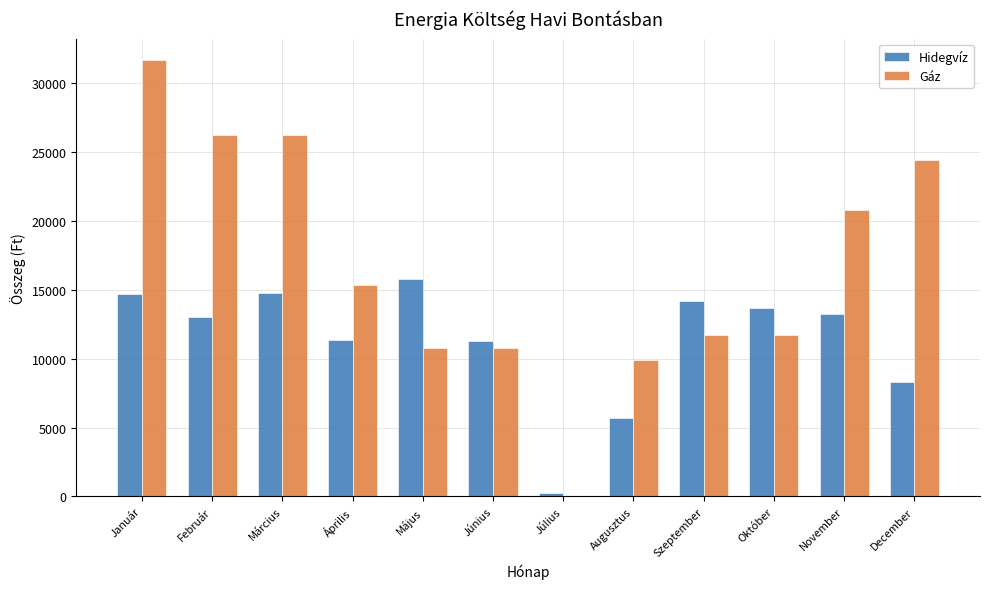

Which category has the highest value across all series?

Január